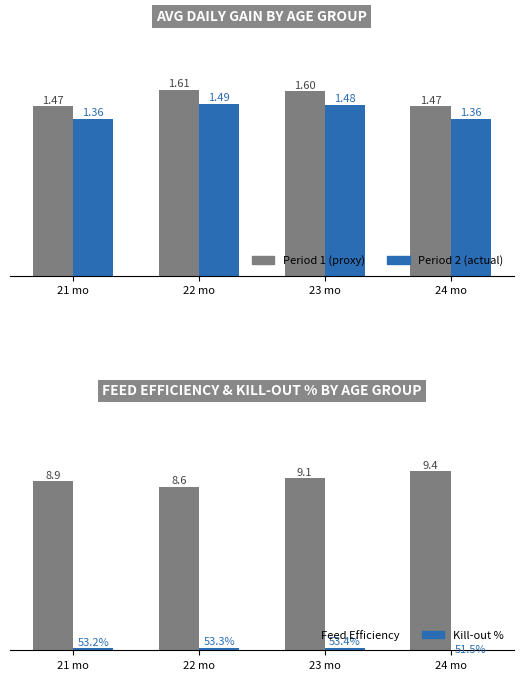

At which category is the sum across all series the highest?

23 mo